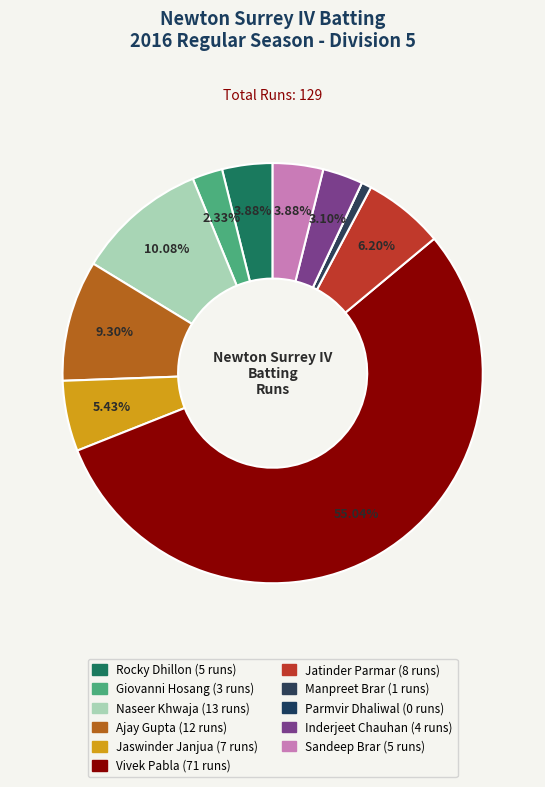

Which slice represents more than half of the pie?

Vivek Pabla